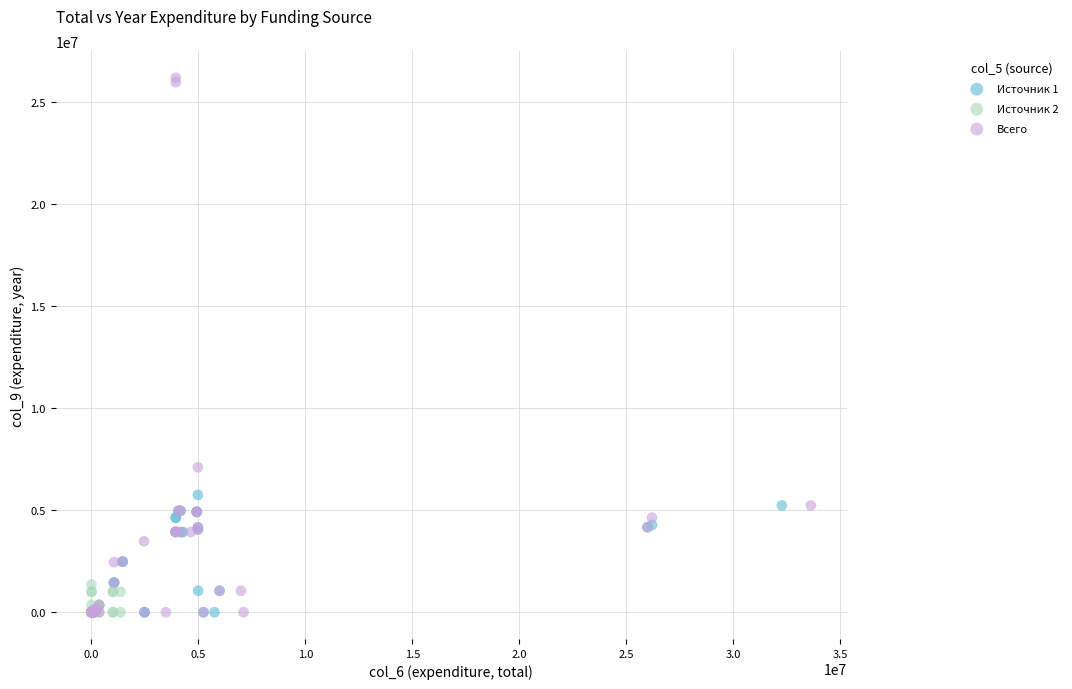

Which series contains the highest Y value?

Всего